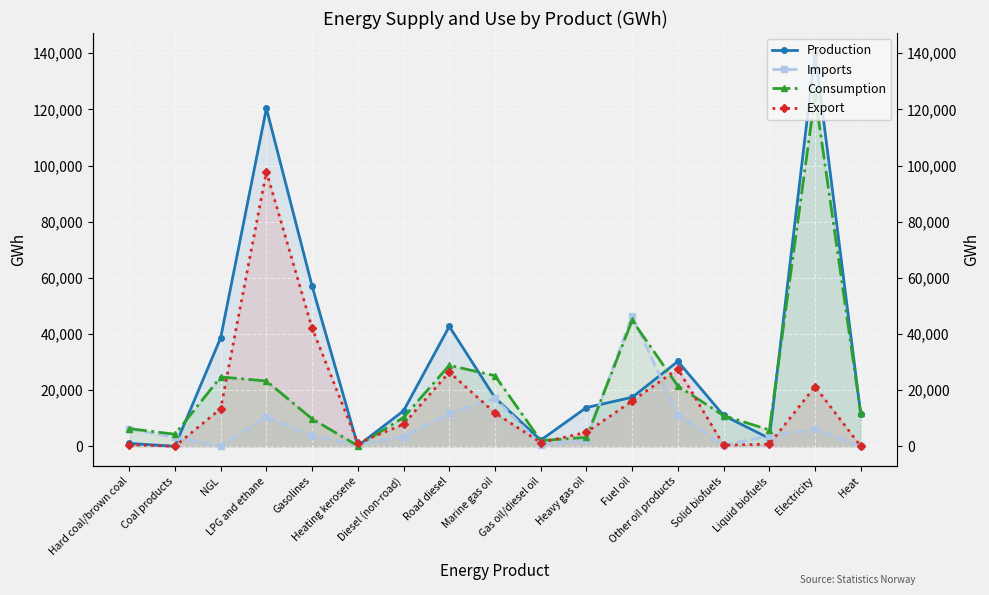

Where is Consumption nearest to the value 62645?

Fuel oil